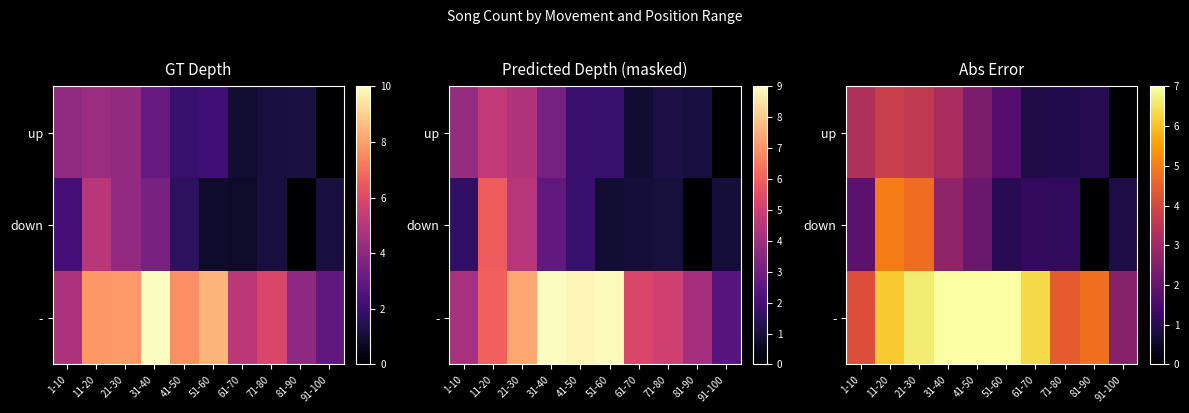

Which series has the largest total across all categories?

row_2